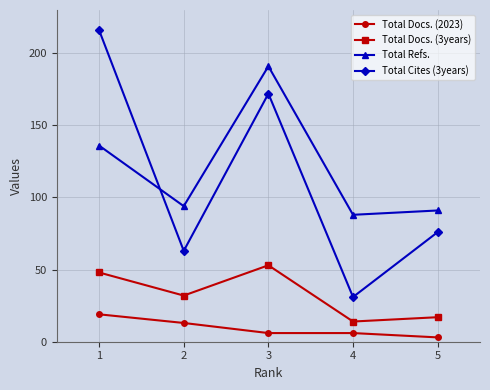

Reading left to right, what are all the values shown in this chart?

Total Docs. (2023): 19	13	6	6	3
Total Docs. (3years): 48	32	53	14	17
Total Refs.: 136	94	191	88	91
Total Cites (3years): 216	63	172	31	76